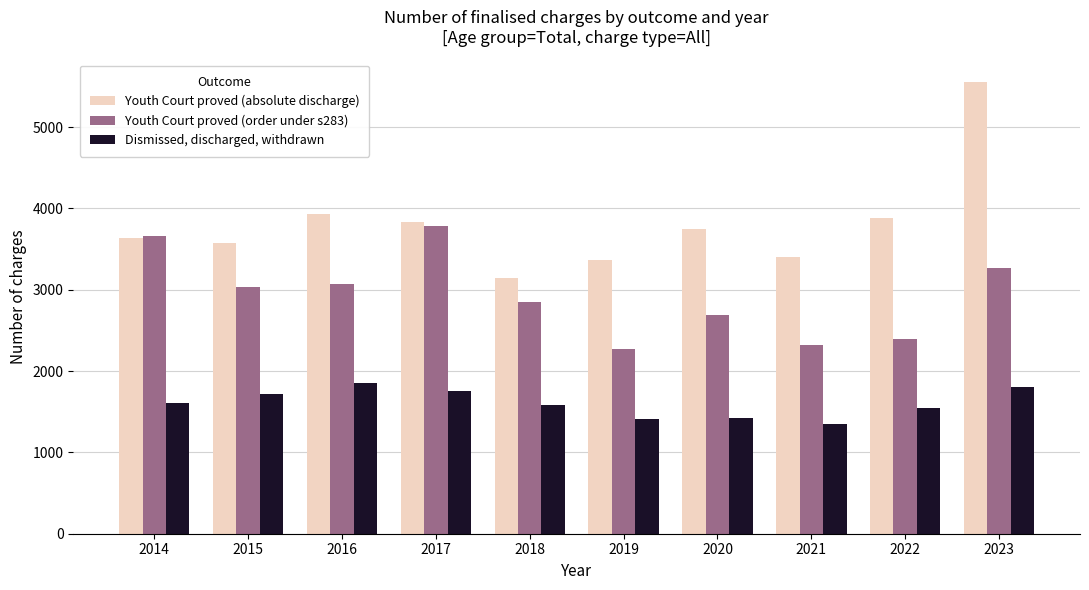

What is the spread (max minus min) of values at 2016?

2088